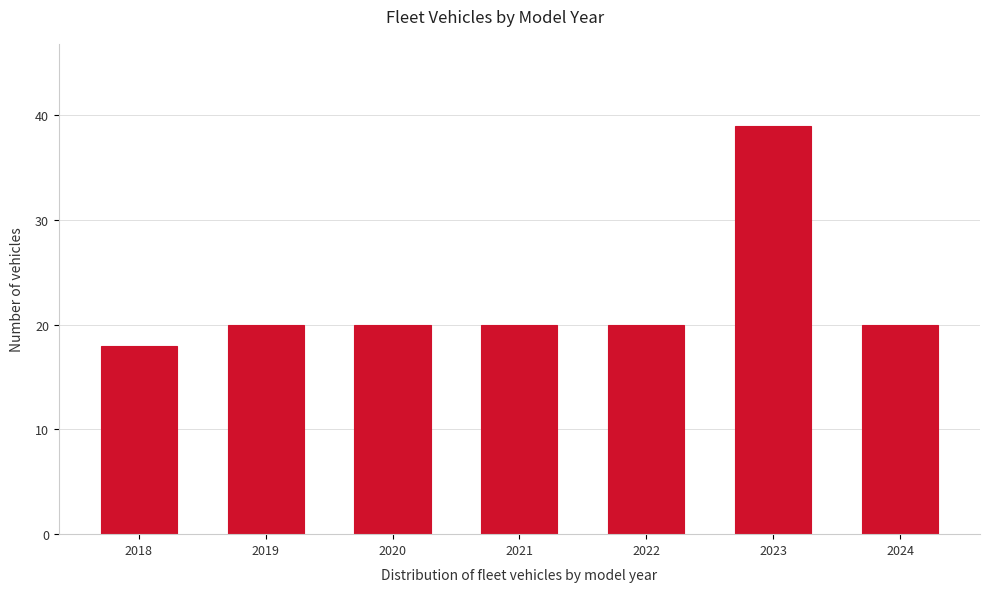

Reading left to right, extract all data points from this chart.

2018=18	2019=20	2020=20	2021=20	2022=20	2023=39	2024=20